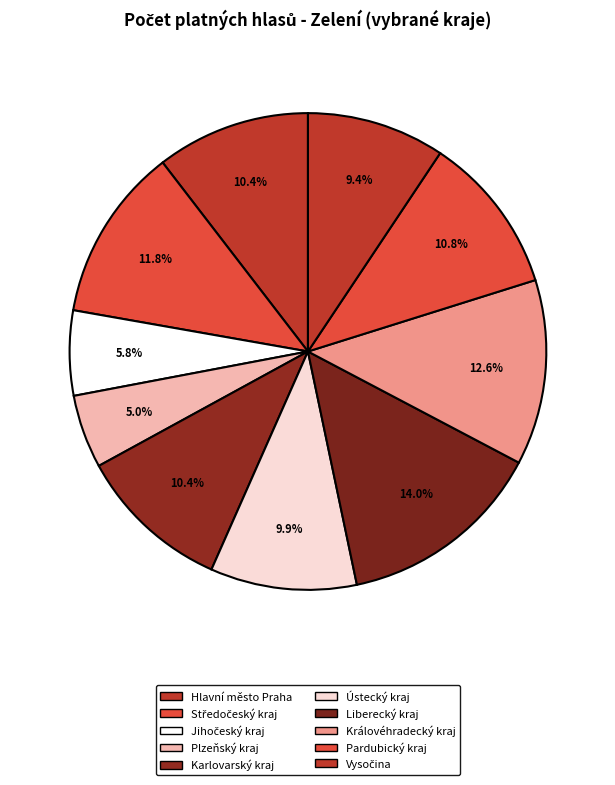

What percentage is NOT represented by Hlavní město Praha?

89.6%